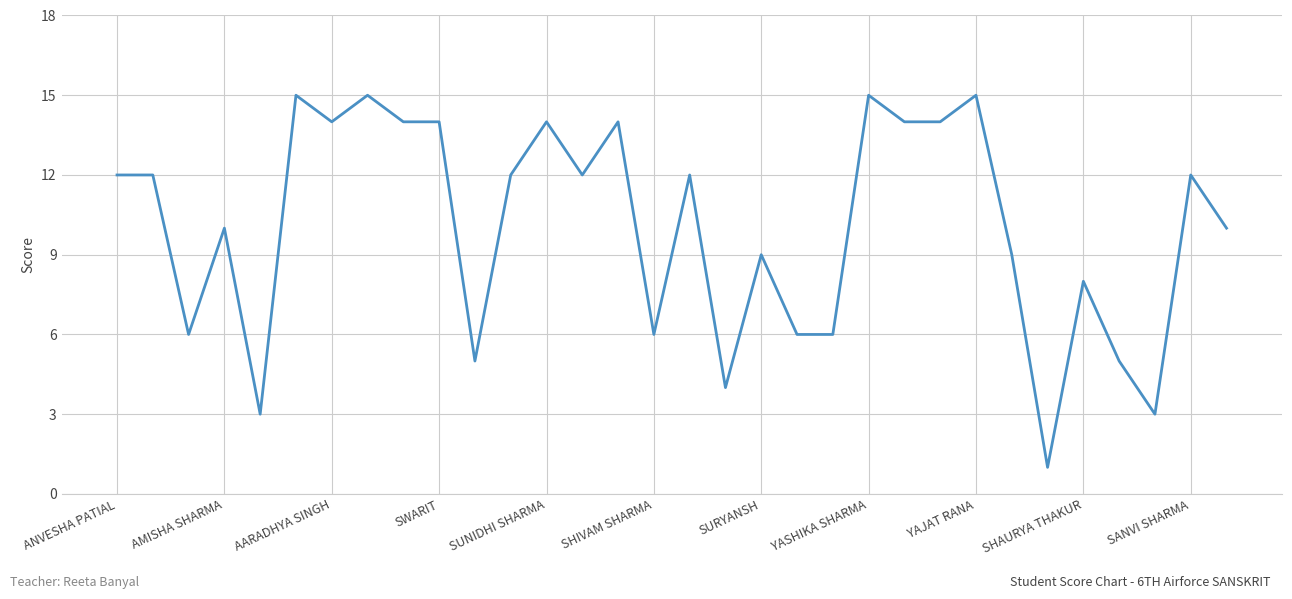

What is the maximum value shown in the chart?

15